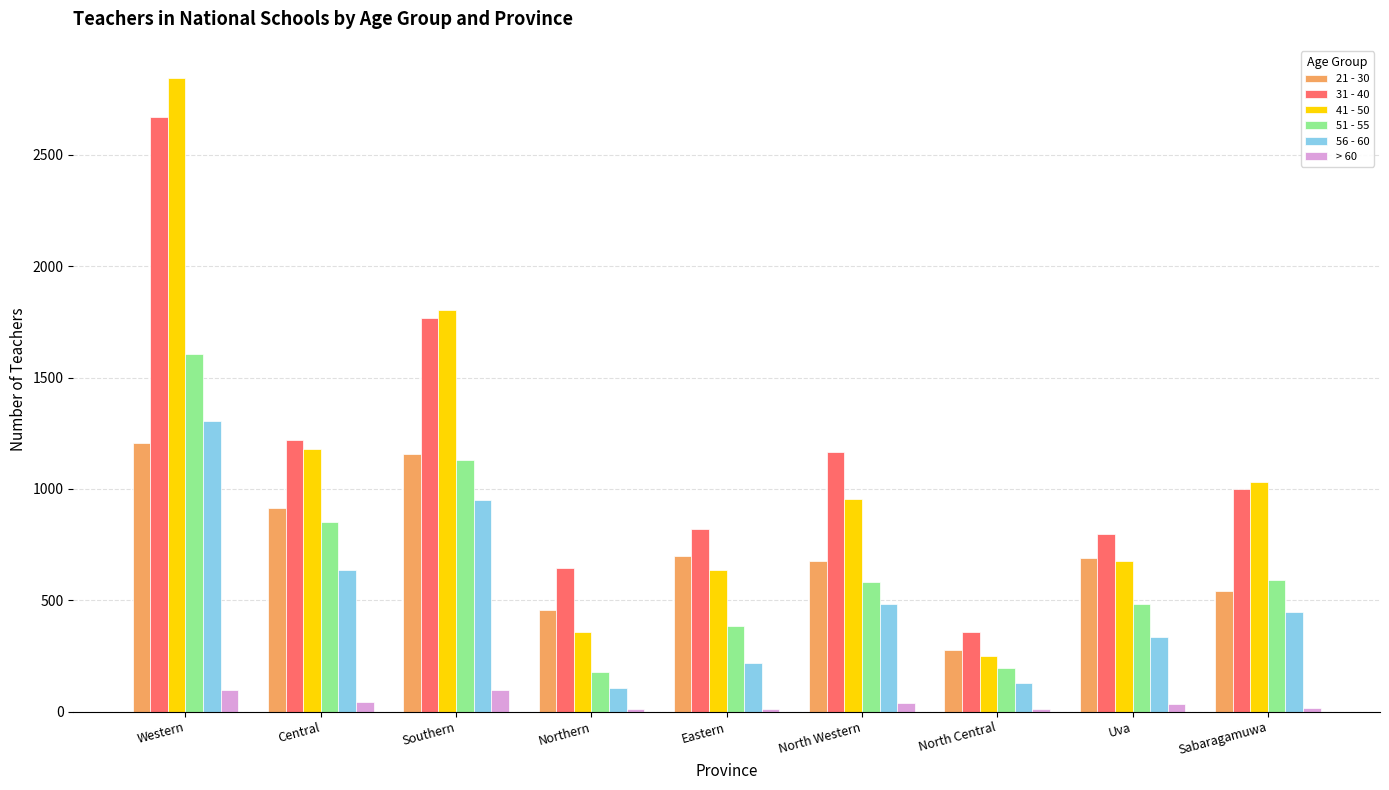

At which label does 51 - 55 reach its peak?

Western